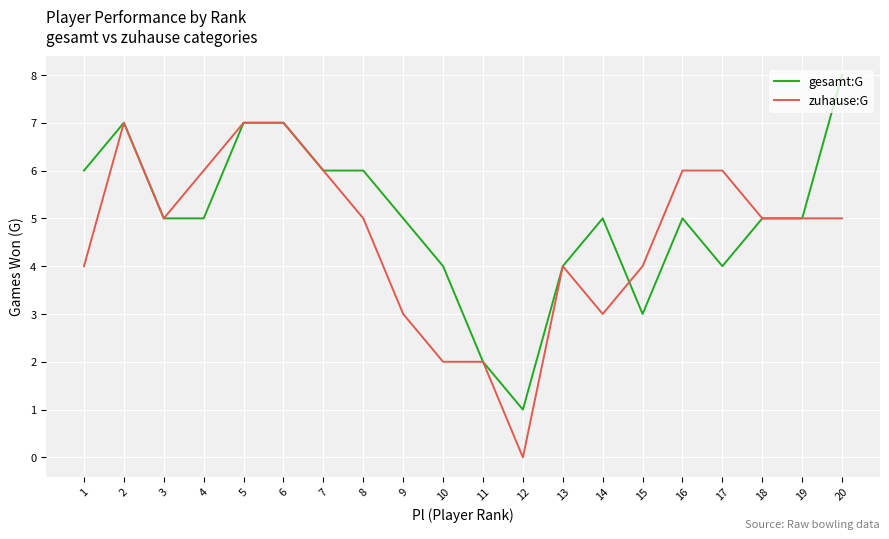

The zuhause:G series shows 5 at 8. True or false?

True